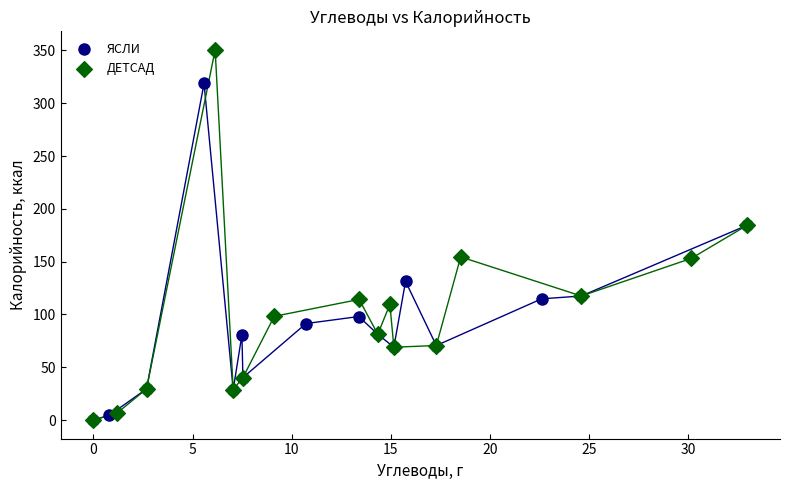

What are all the series names shown in the legend?

ЯСЛИ, ДЕТСАД